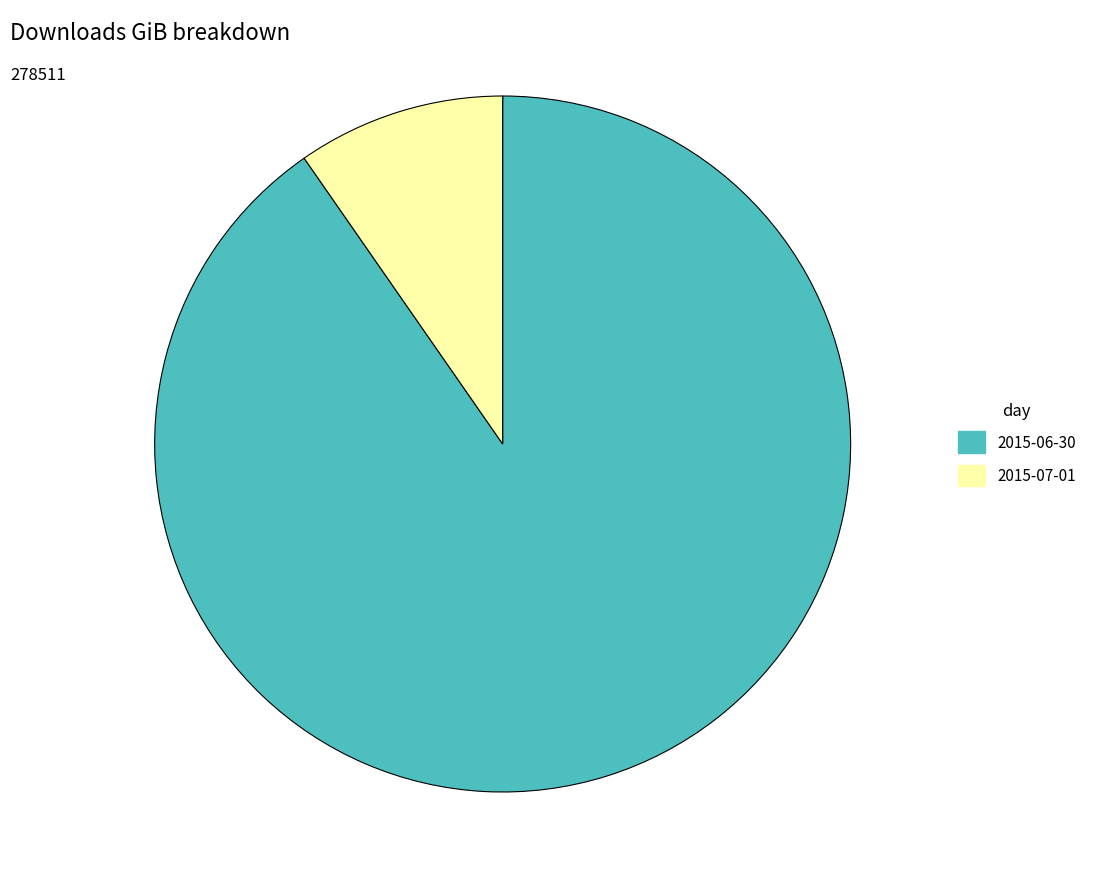

Does 2015-06-30 account for over 50% of the chart?

Yes